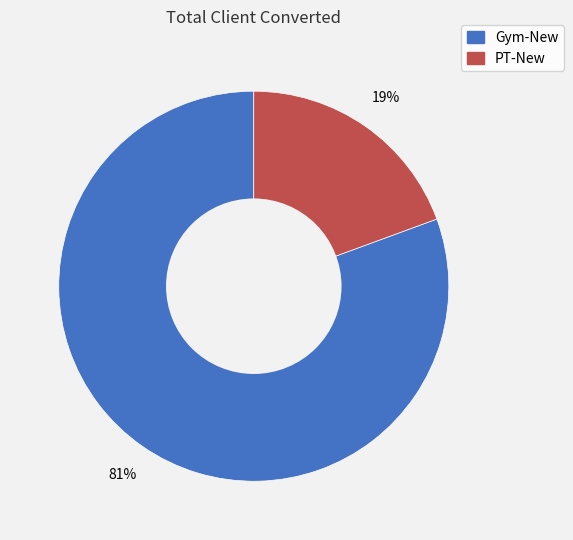

What is the majority slice?

Gym-New